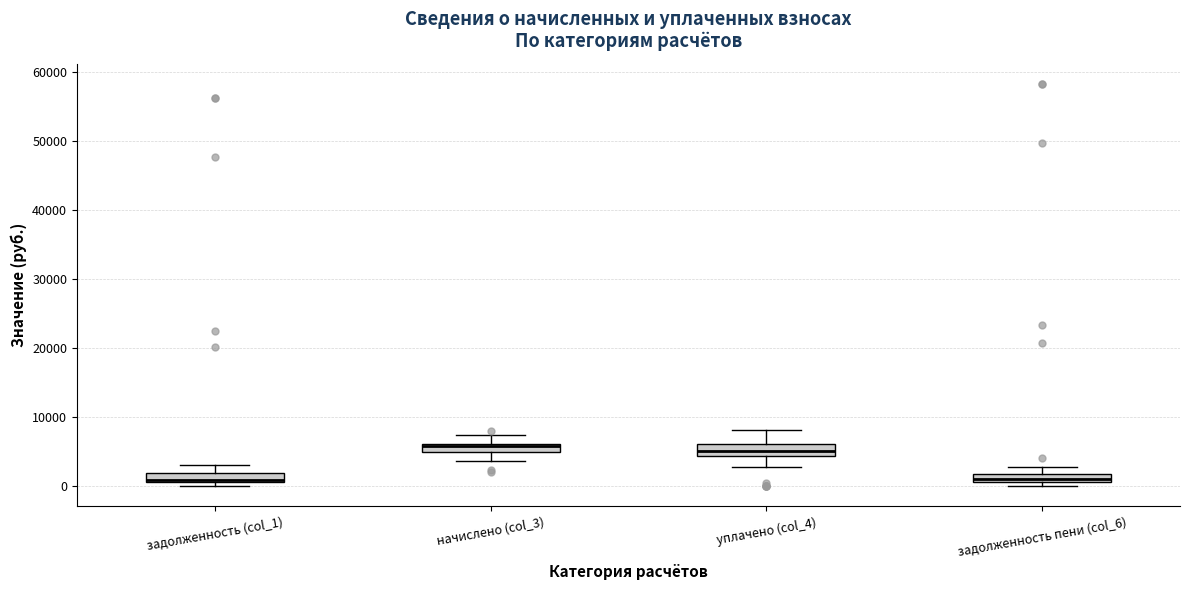

Where does the upper whisker of the box for задолженность (col_1) end on the y-axis? The values are not printed on the chart, so give them approximately, as read against the axis.

3000